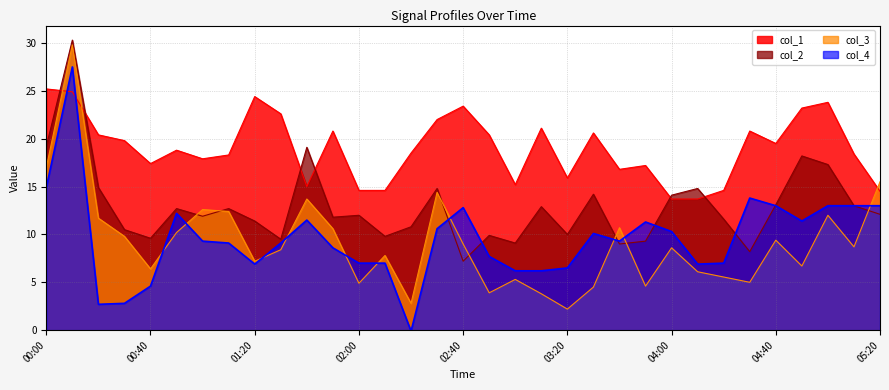

Between which two adjacent categories do col_4 and col_2 first intersect?

02:30 and 02:40